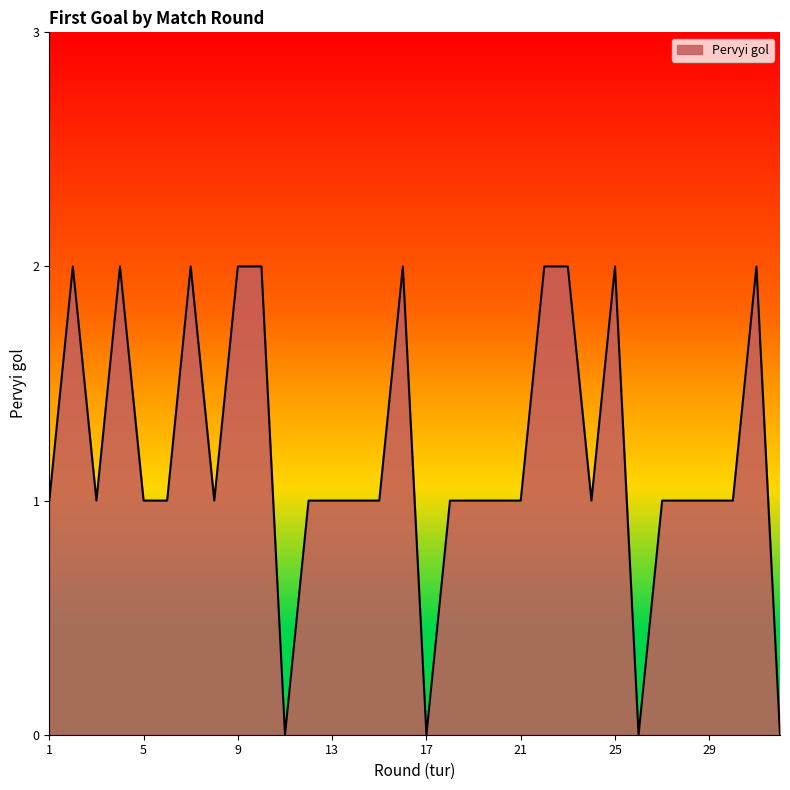

How many lines are shown in the chart?

1